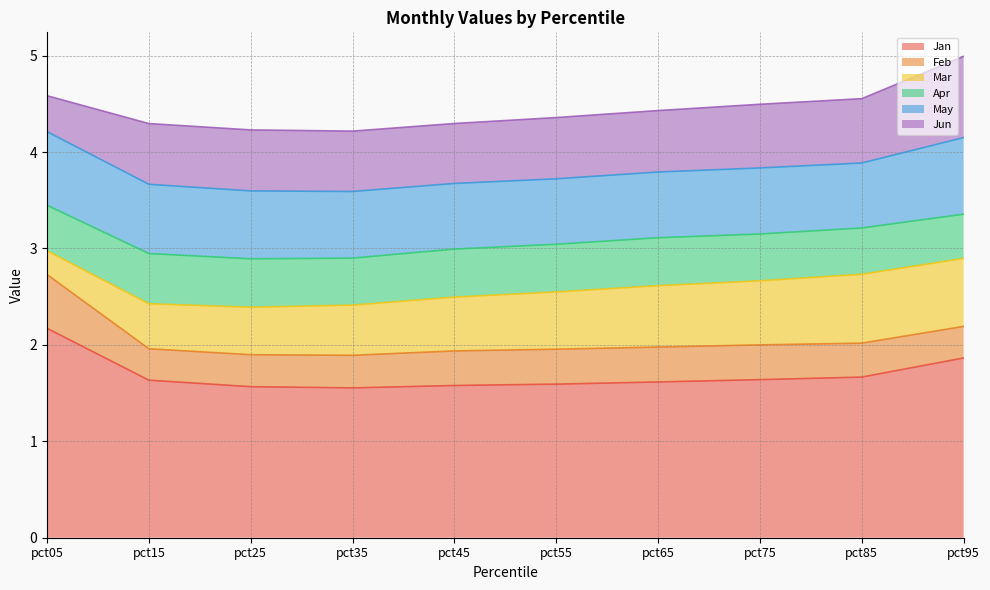

Reading right to left, transcribe all the data shown in this chart.

Jan: 1.9	1.7	1.6	1.6	1.6	1.6	1.6	1.6	1.6	2.2
Feb: 0.3	0.4	0.4	0.4	0.4	0.4	0.3	0.3	0.3	0.6
Mar: 0.7	0.7	0.7	0.6	0.6	0.6	0.5	0.5	0.5	0.2
Apr: 0.5	0.5	0.5	0.5	0.5	0.5	0.5	0.5	0.5	0.5
May: 0.8	0.7	0.7	0.7	0.7	0.7	0.7	0.7	0.7	0.8
Jun: 0.8	0.7	0.7	0.6	0.6	0.6	0.6	0.6	0.6	0.4